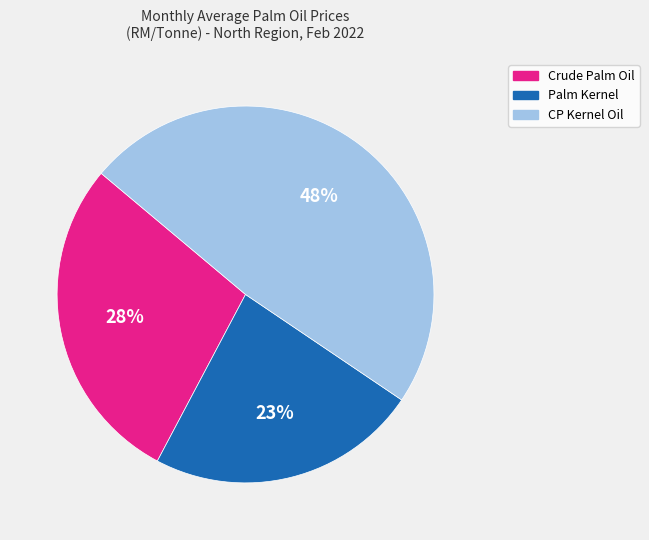

Do CP Kernel Oil and Crude Palm Oil together represent more than half of the pie?

Yes